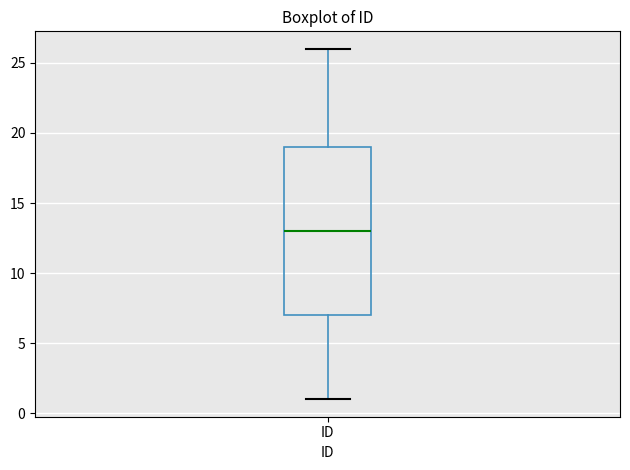

Read this box plot against the y-axis: the position of the median line, the range covered by the box, and the ends of both whiskers. The values are not printed on the chart, so give them approximately, as read against the axis.

median 13, box 7 to 19, whiskers 1 to 26